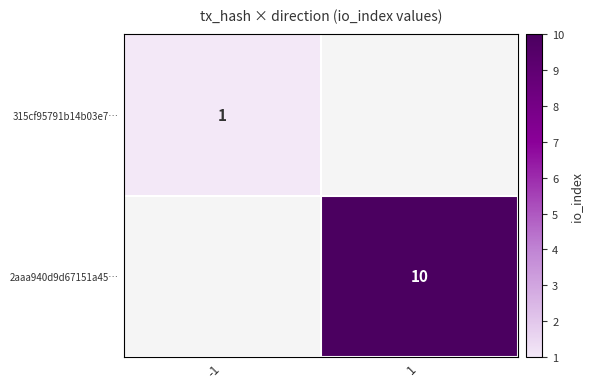

The value of 315cf95791b14b03e7… at -1 is 1. True or false?

True